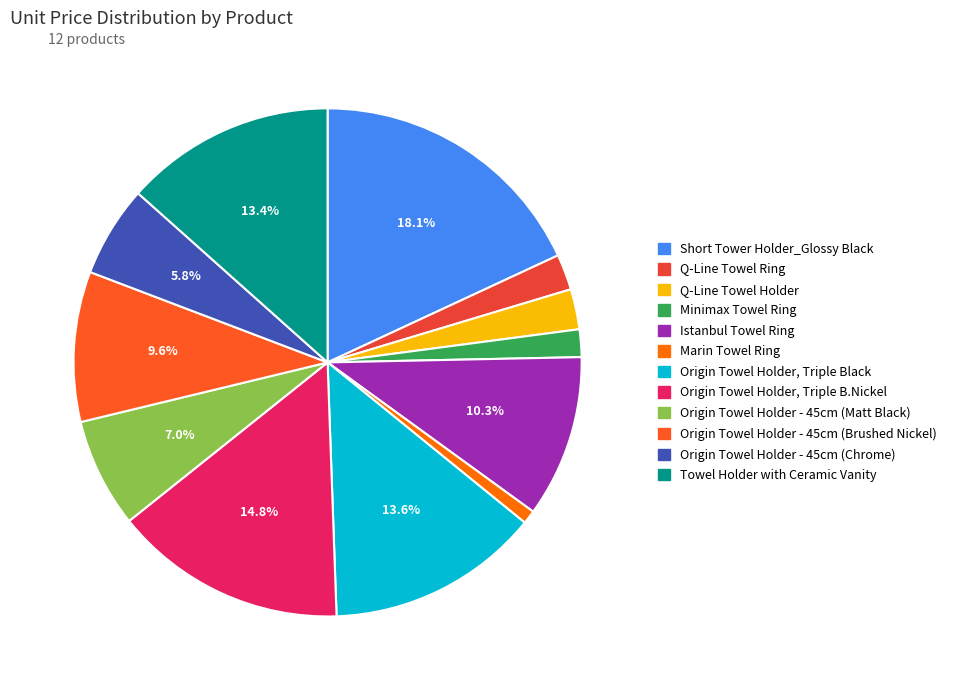

How many segments does this pie chart have?

12